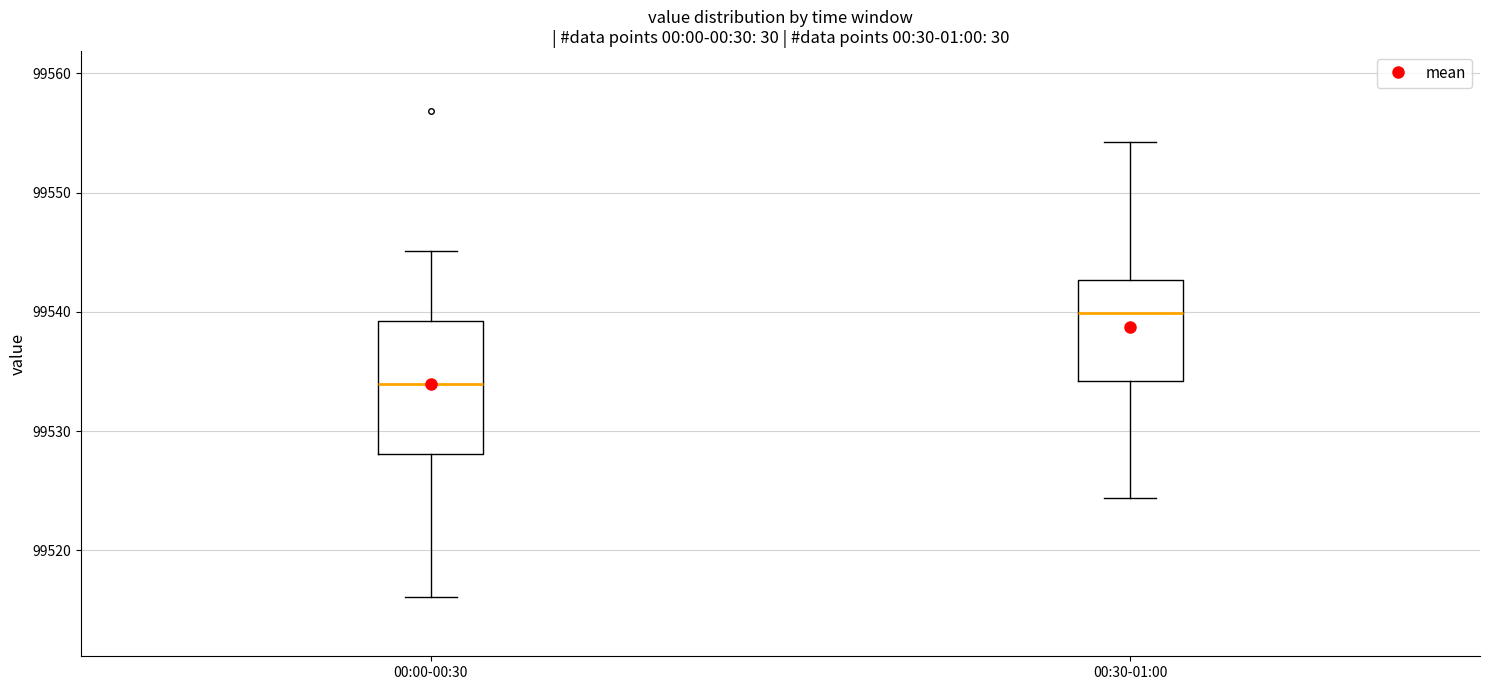

Comparing the boxes themselves (not the whiskers), which one is the tallest?

00:00-00:30